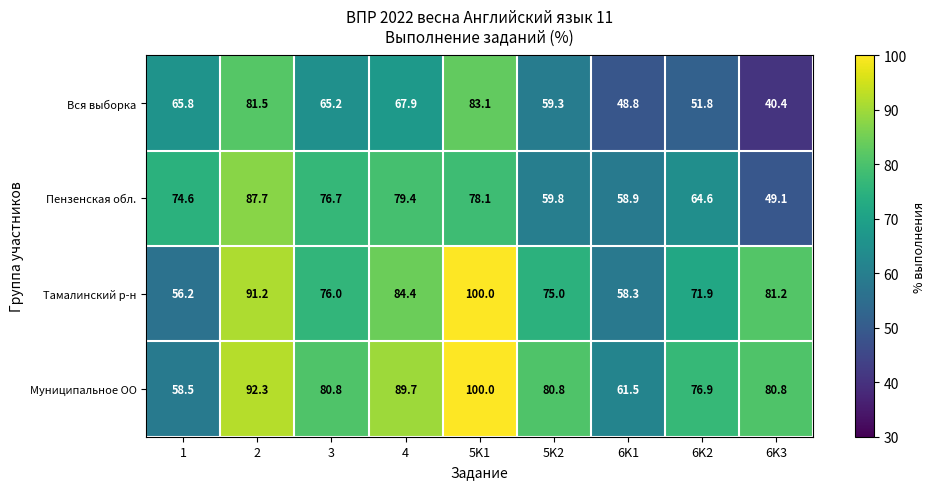

What is the sum of the Тамалинский р-н values at 1 and 6K2?

128.1